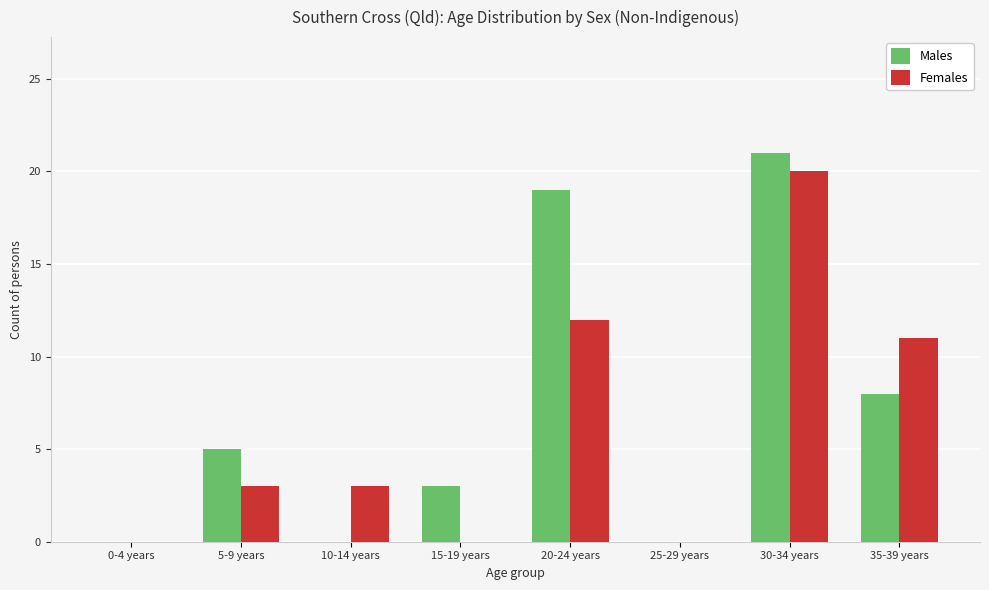

What is the average value of the Males series?

7